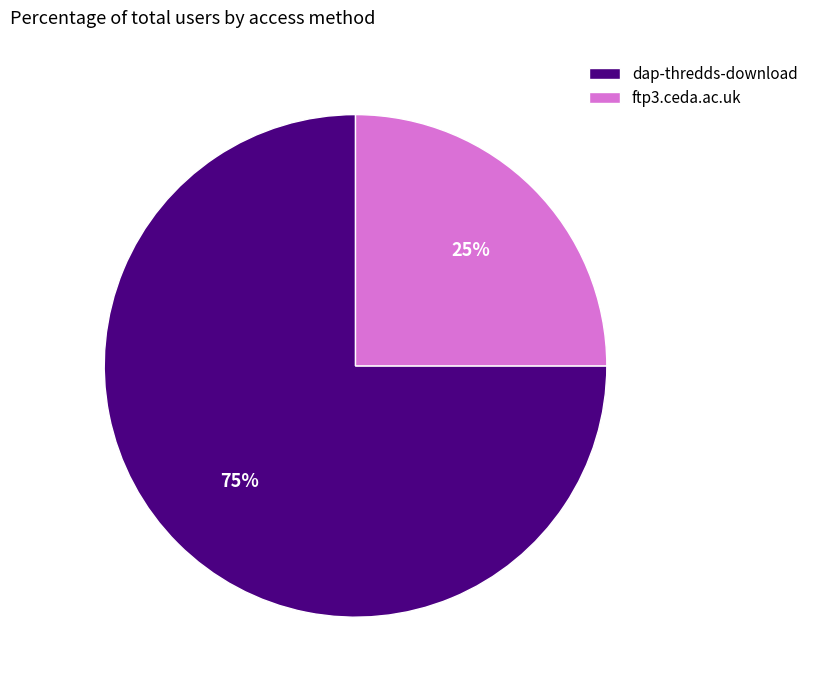

Which category has the smallest portion of the pie?

ftp3.ceda.ac.uk